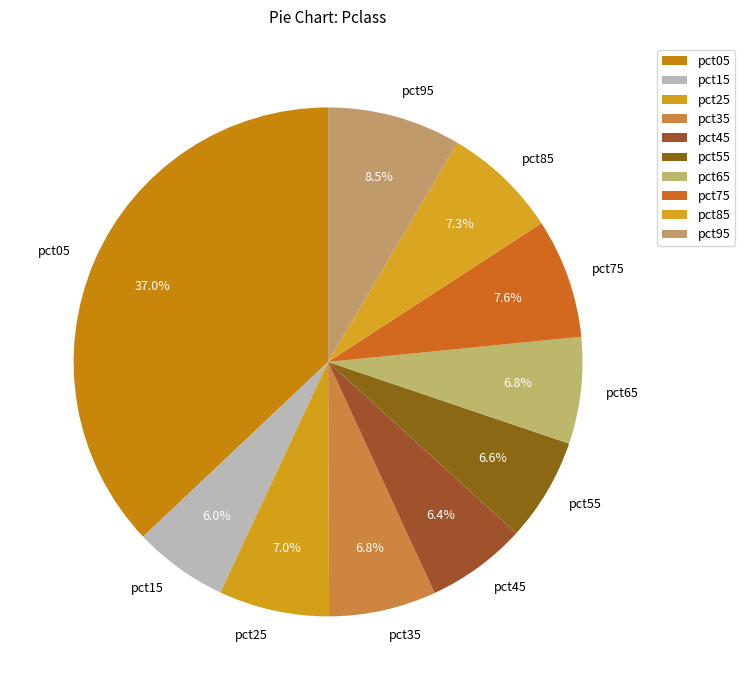

To the nearest percent, what percentage of the pie is pct35?

7%